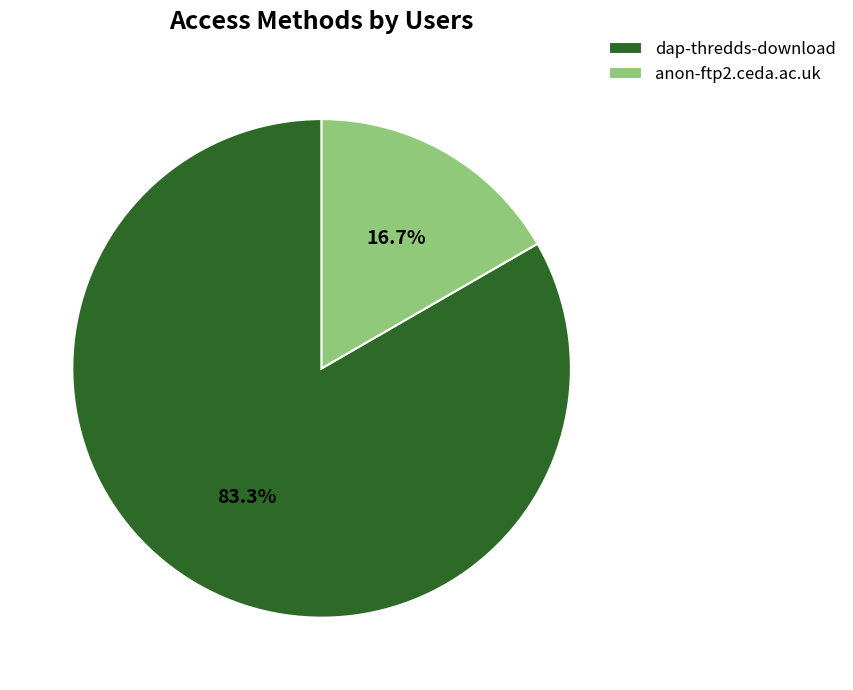

Which has a higher value, dap-thredds-download or anon-ftp2.ceda.ac.uk?

dap-thredds-download